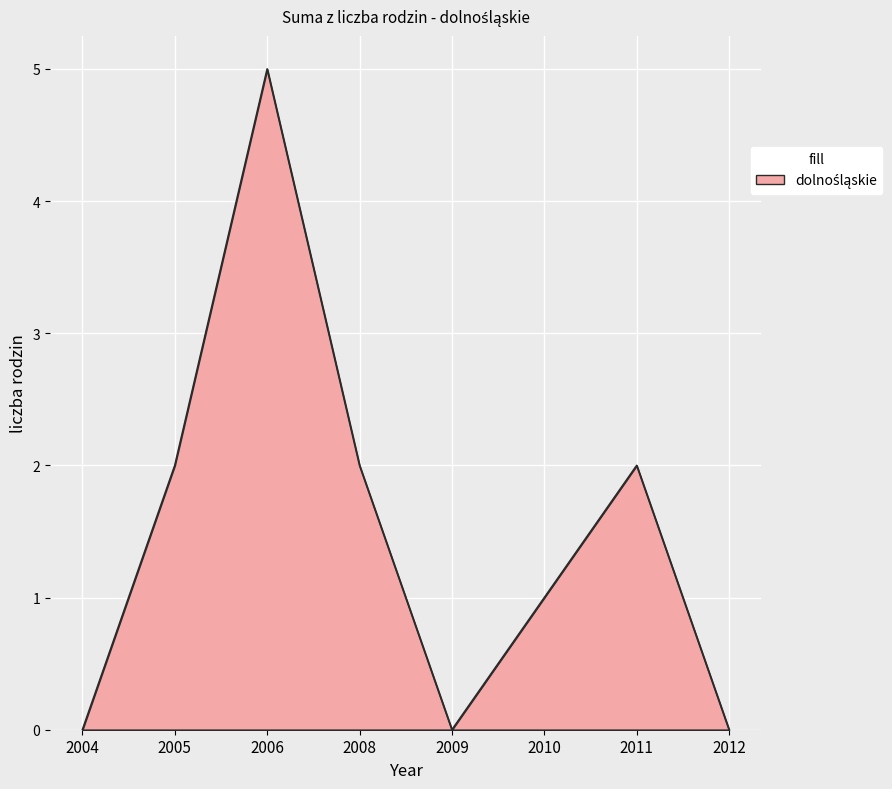

What is the sum of all values?

12